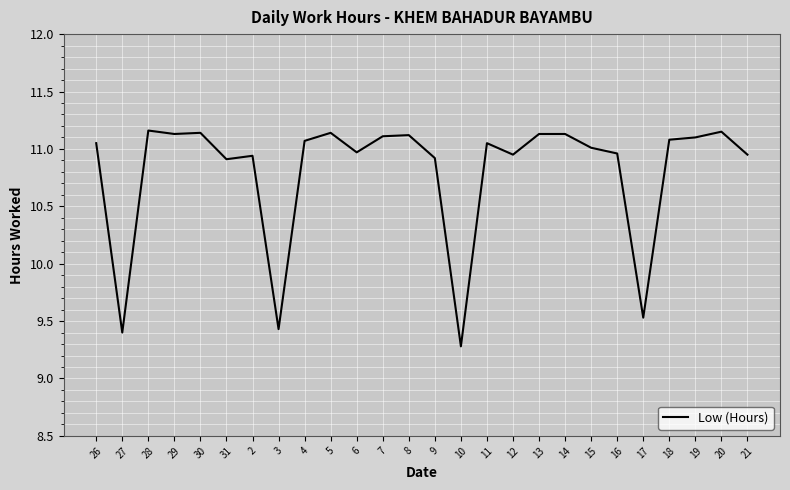

What is the ratio of the value at 21 to the value at 29?

1.0